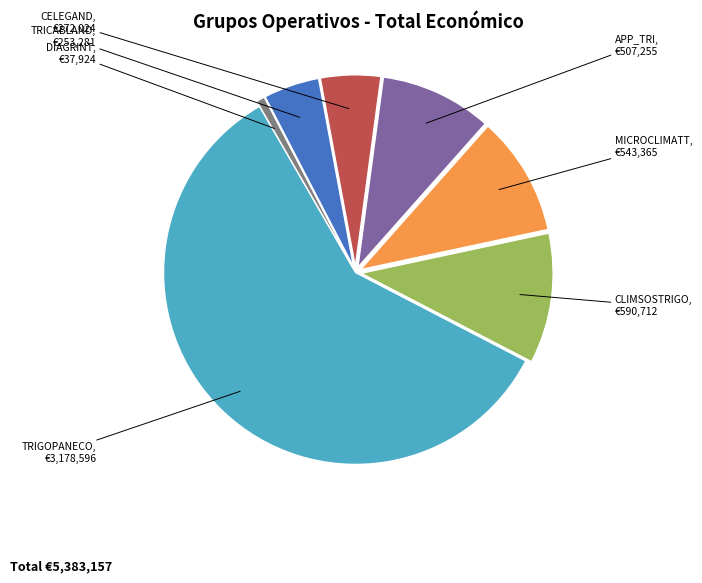

Does any single category account for the majority?

Yes